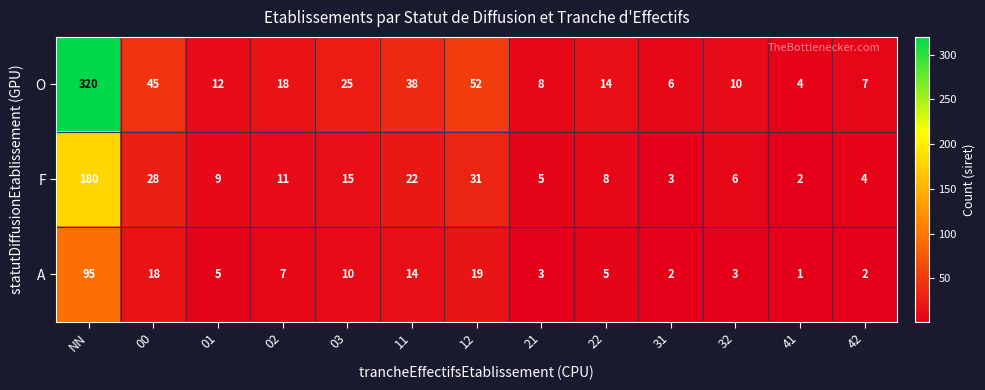

What is the average value of the O series?

43